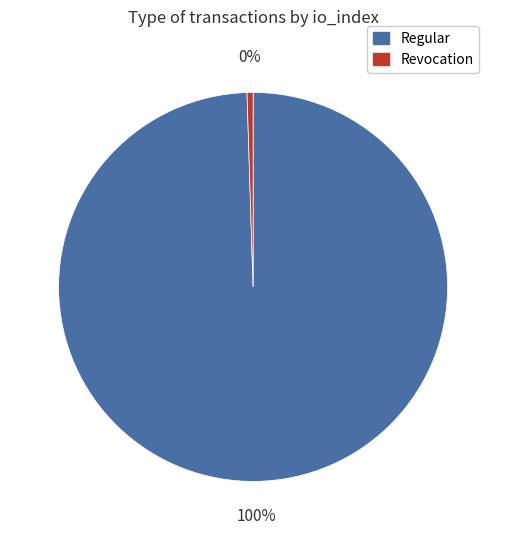

To the nearest percent, what is the combined percentage of Regular and Revocation?

100%